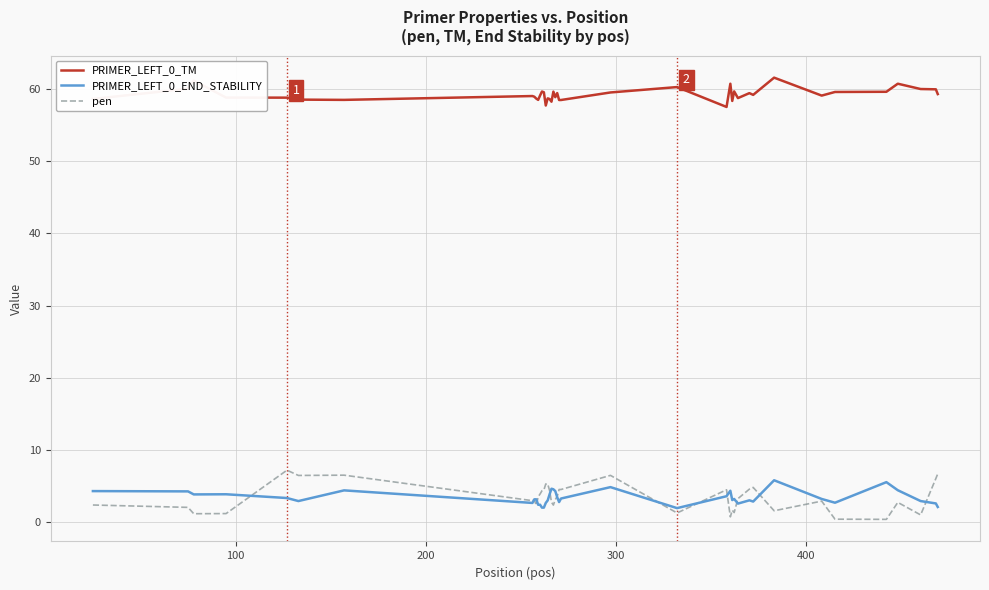

After their last crossing, which series has the higher values: PRIMER_LEFT_0_END_STABILITY or pen?

pen